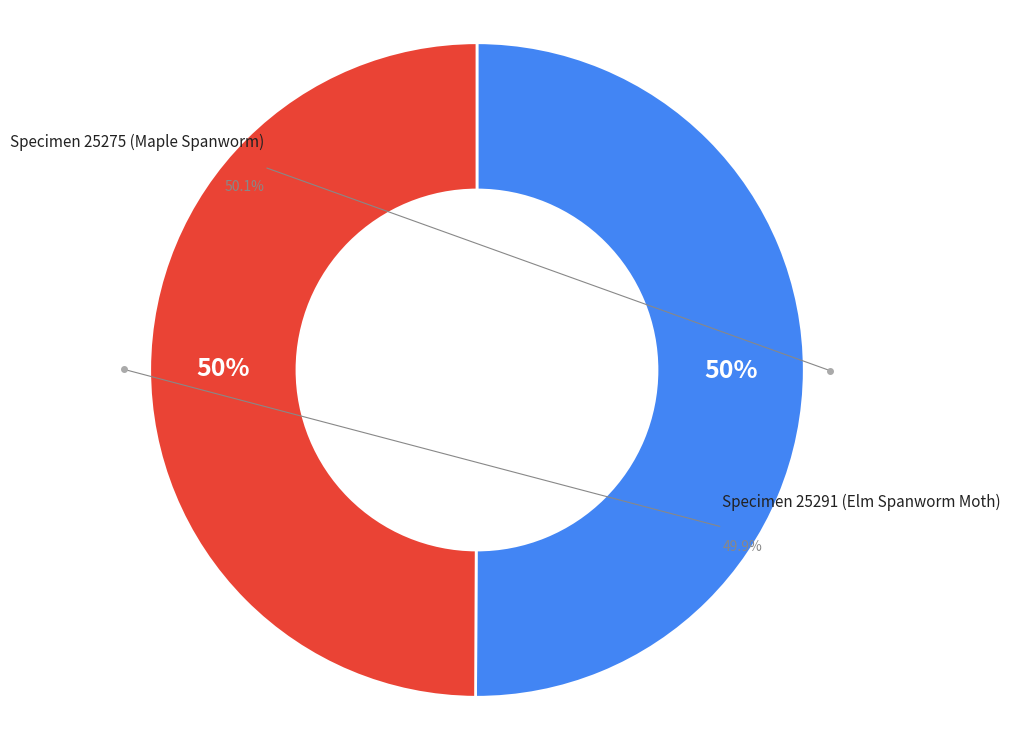

Is the sum of 25275 and 25291 greater than half?

Yes